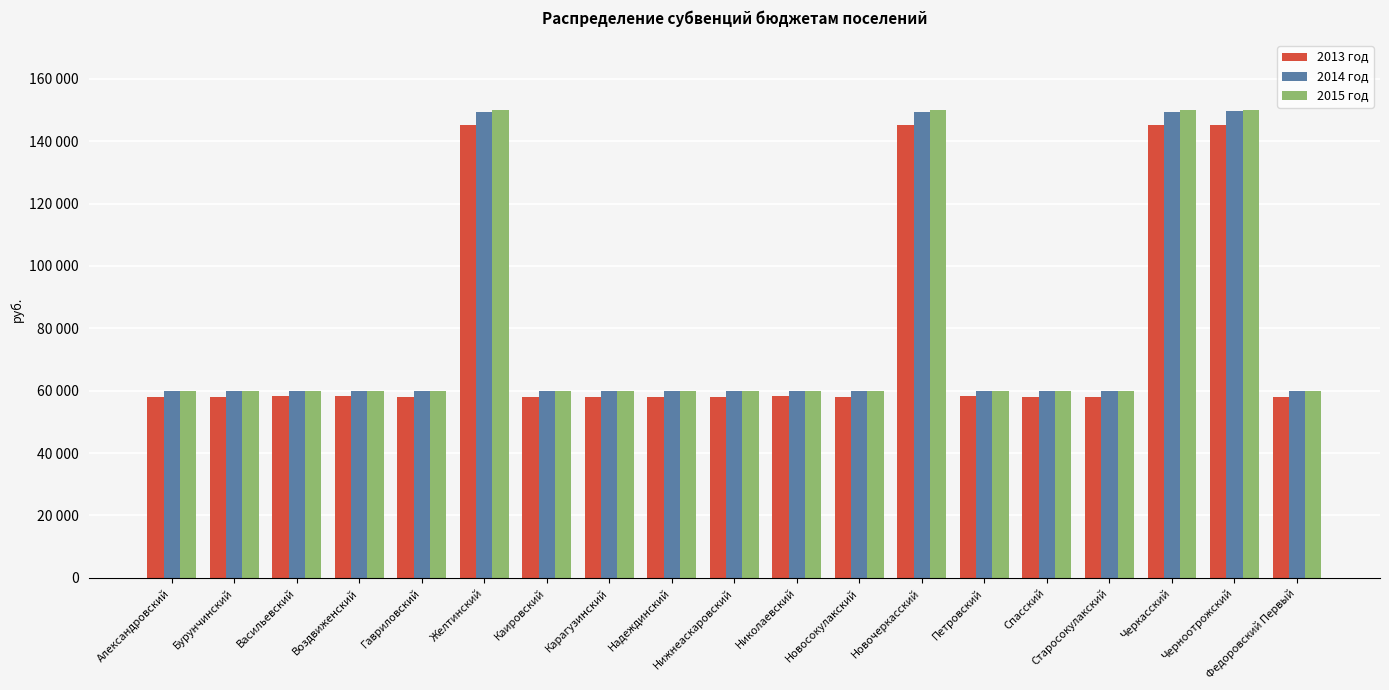

Does the chart contain stacked bars?

No